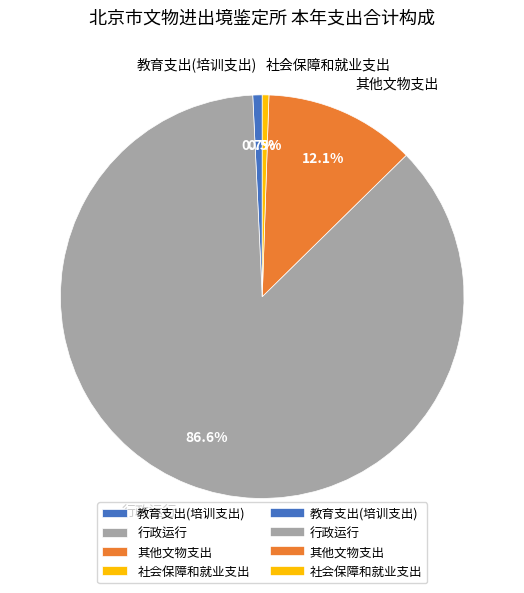

To the nearest percent, what is the difference between the largest and smallest slice percentages?

86%